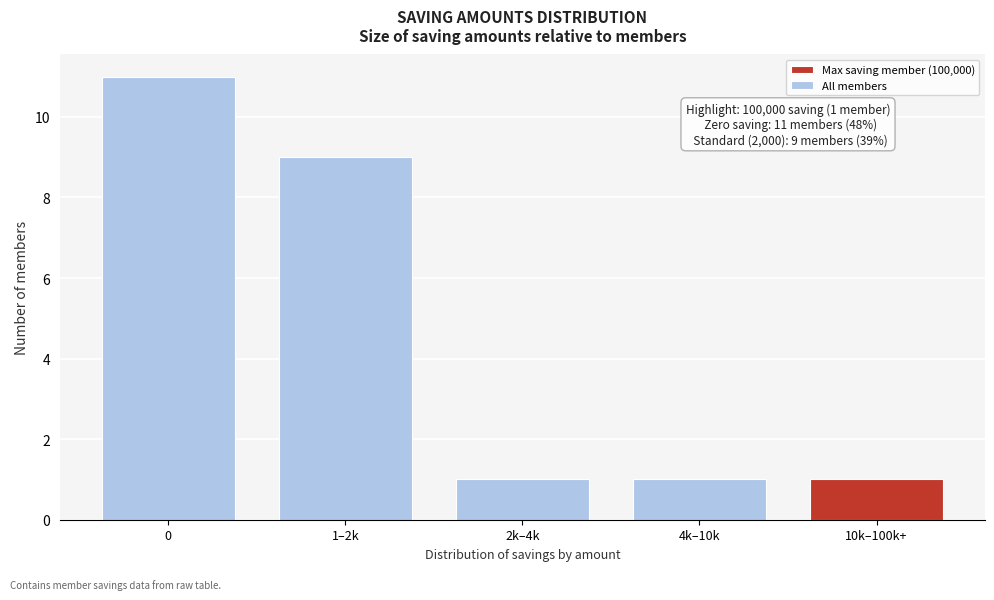

Reading right to left, extract all data points from this chart.

10k–100k+=1	4k–10k=1	2k–4k=1	1–2k=9	0=11